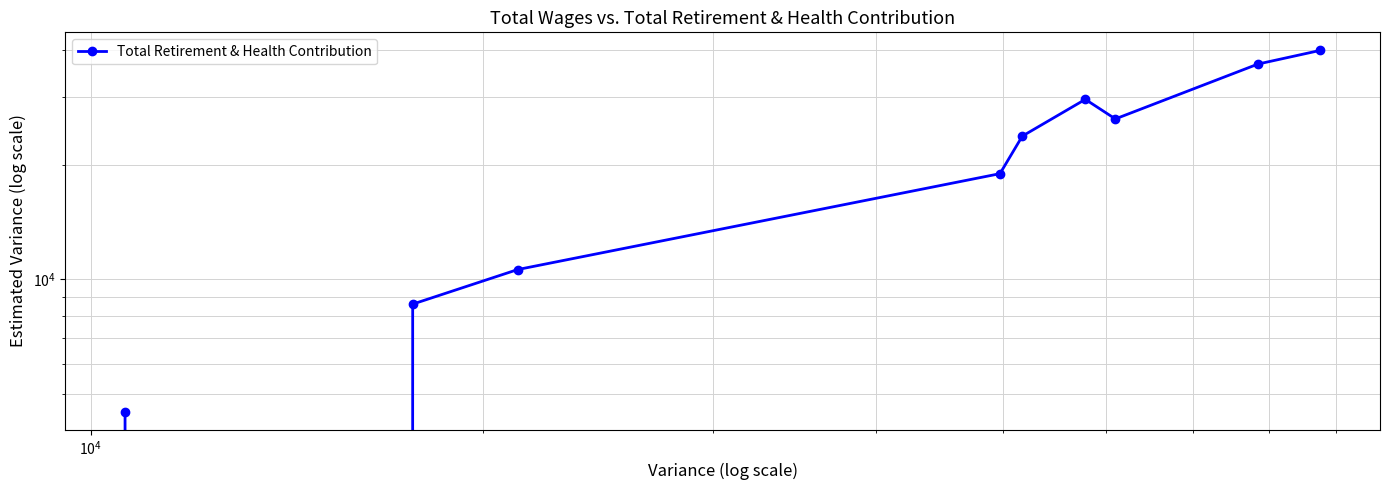

True or false: the data shows 53204 at 8.

False